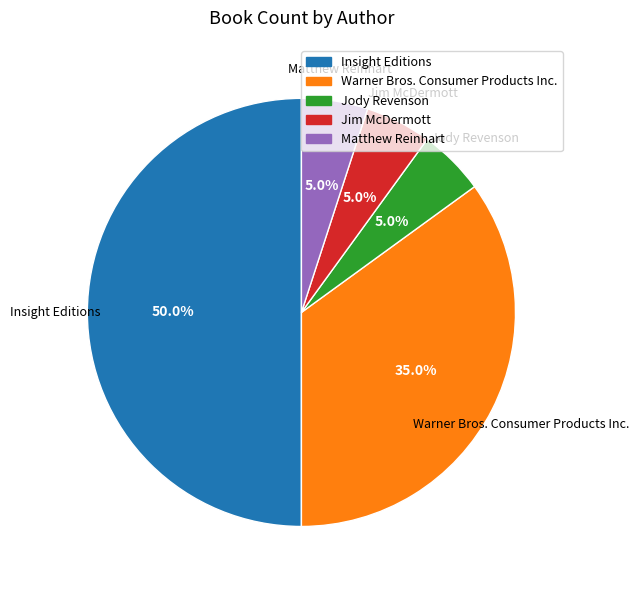

Does Warner Bros. Consumer Products Inc. represent more than half of the total?

No